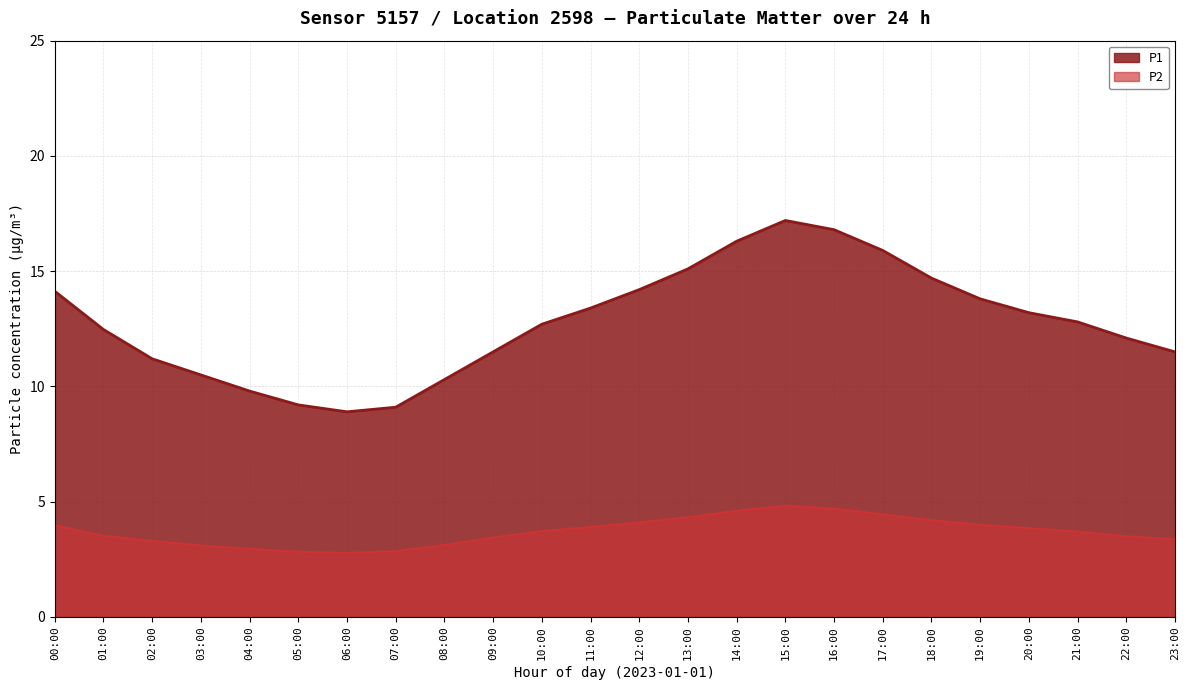

Is the value of P1 at 19:00 greater than the value of P2 at 02:00?

Yes